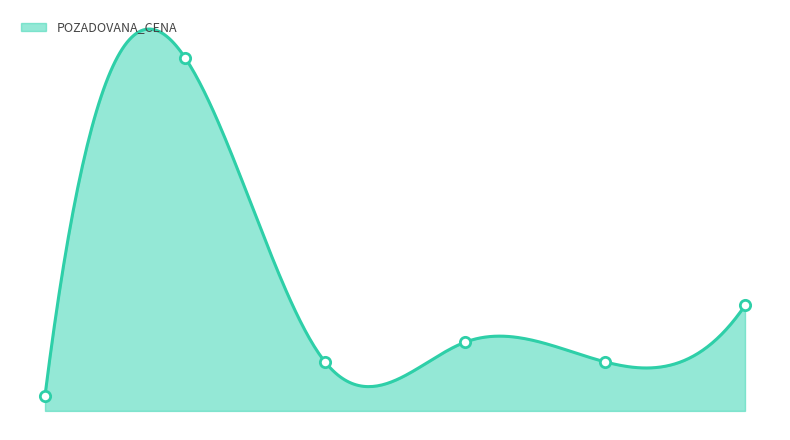

What is the ratio of the value at 2023-12-15 to the value at 2023-11-23?

0.7